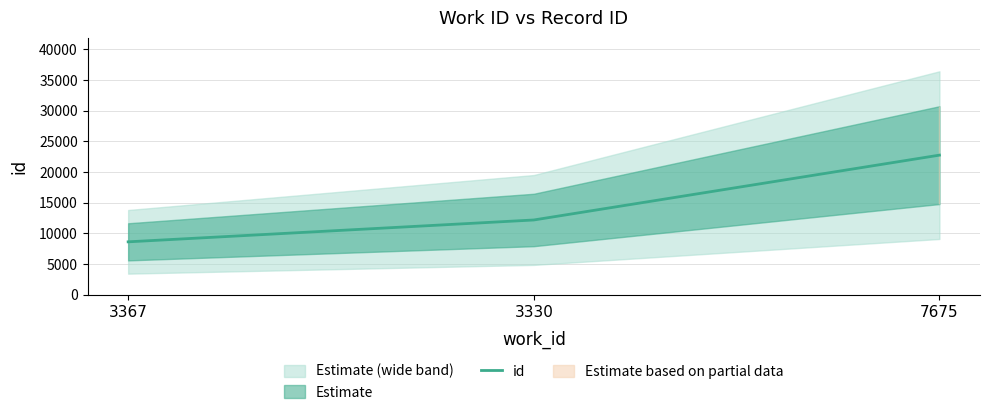

List the labels in order of value, largest first.

7675, 3330, 3367